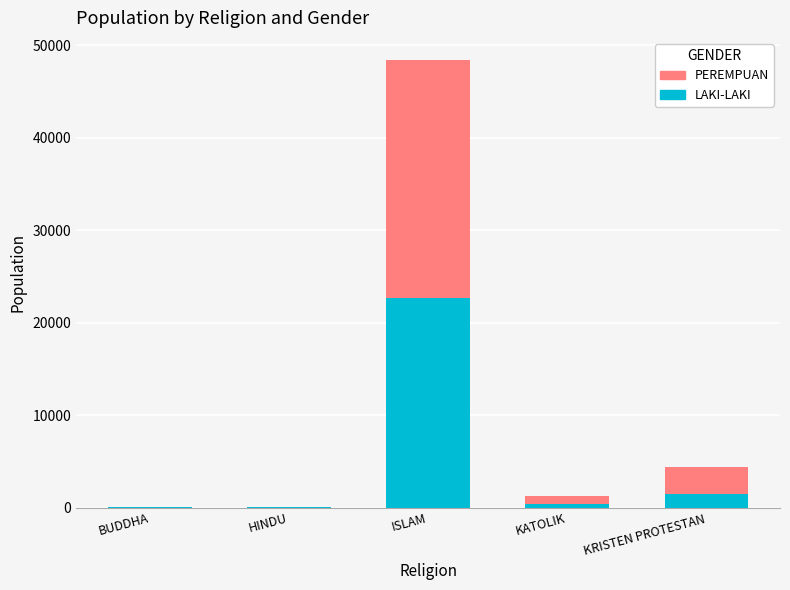

What is the sum of all LAKI-LAKI values?

24524